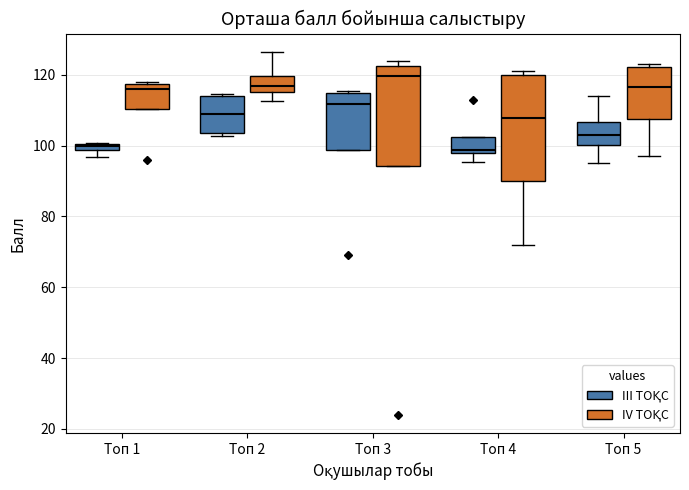

Where is the lower edge of the box for Топ 1 (IV ТОҚС) on the y-axis? The values are not printed on the chart, so give them approximately, as read against the axis.

110